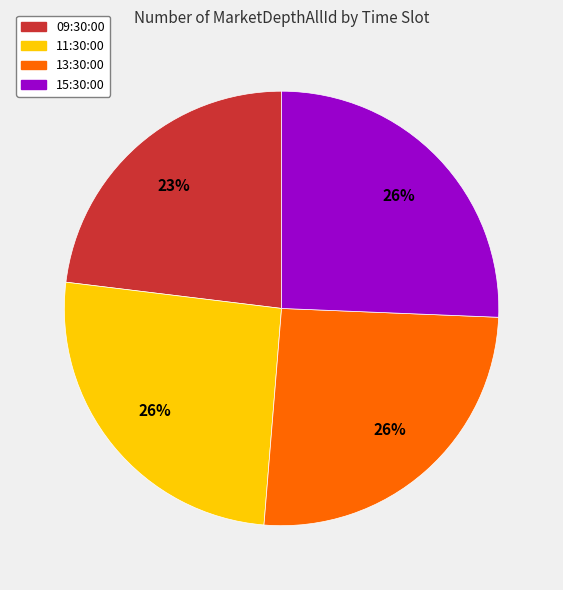

To the nearest percent, what is the difference between the largest and smallest slice percentages?

3%